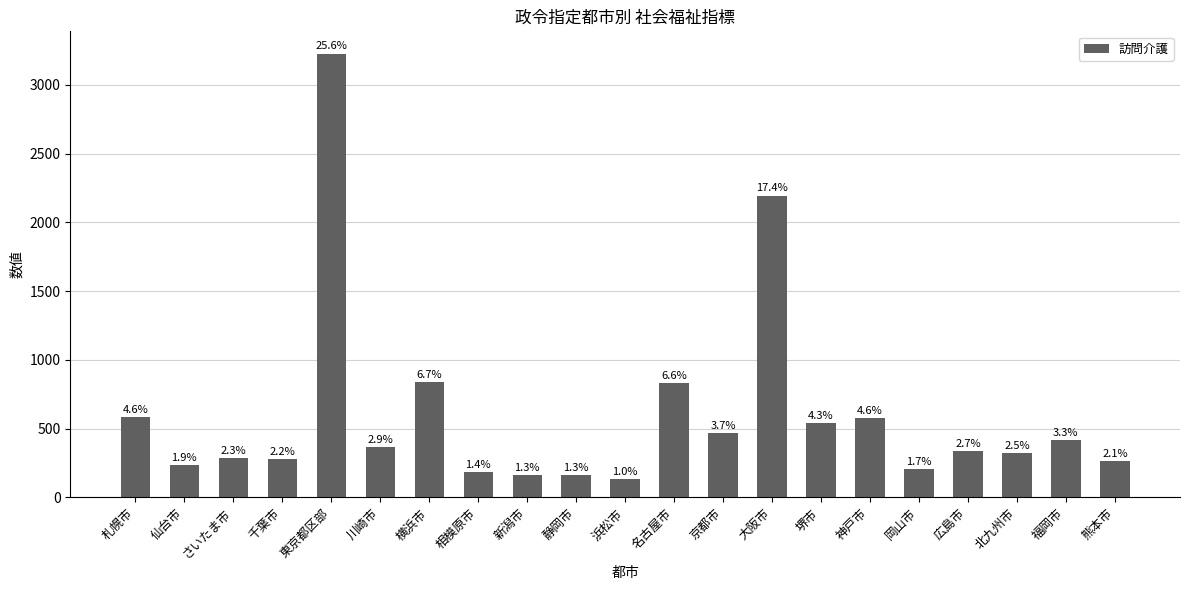

Are the bars horizontal?

No